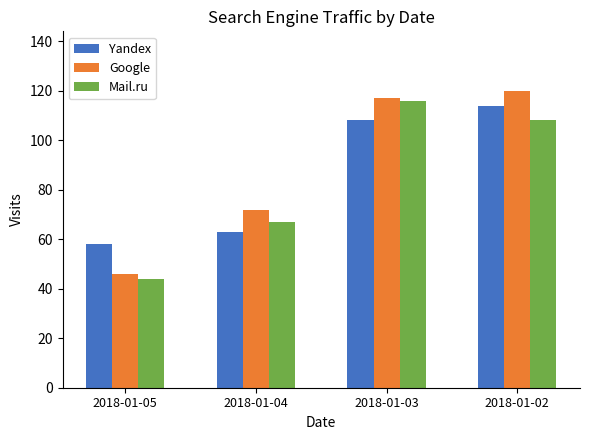

What is the total value across all series at 2018-01-02?

342